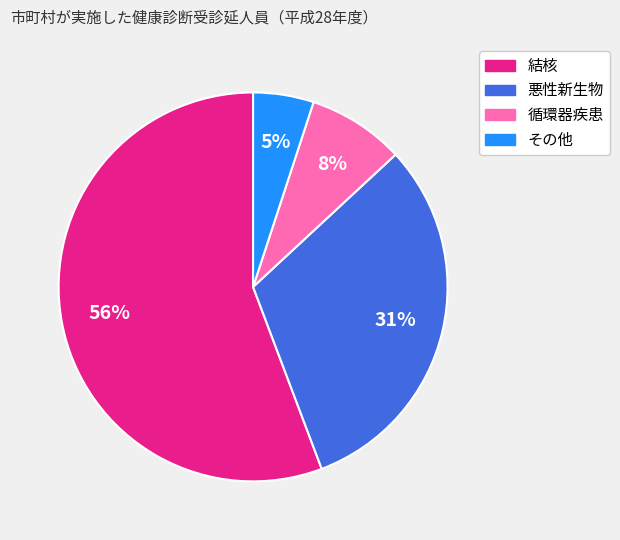

Count the number of slices in the pie.

4